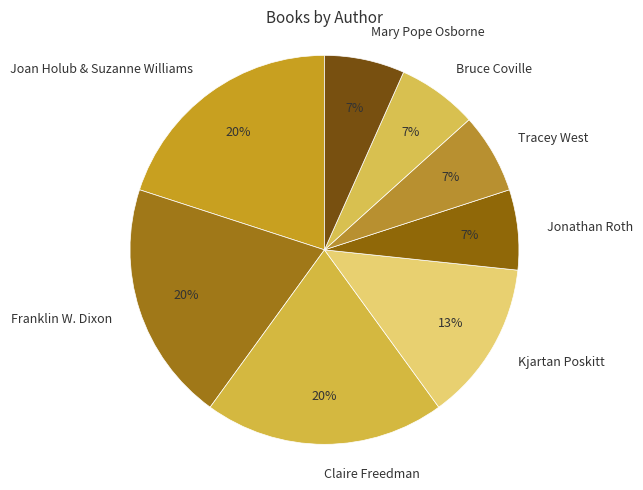

Which has a higher value, Joan Holub & Suzanne Williams or Tracey West?

Joan Holub & Suzanne Williams